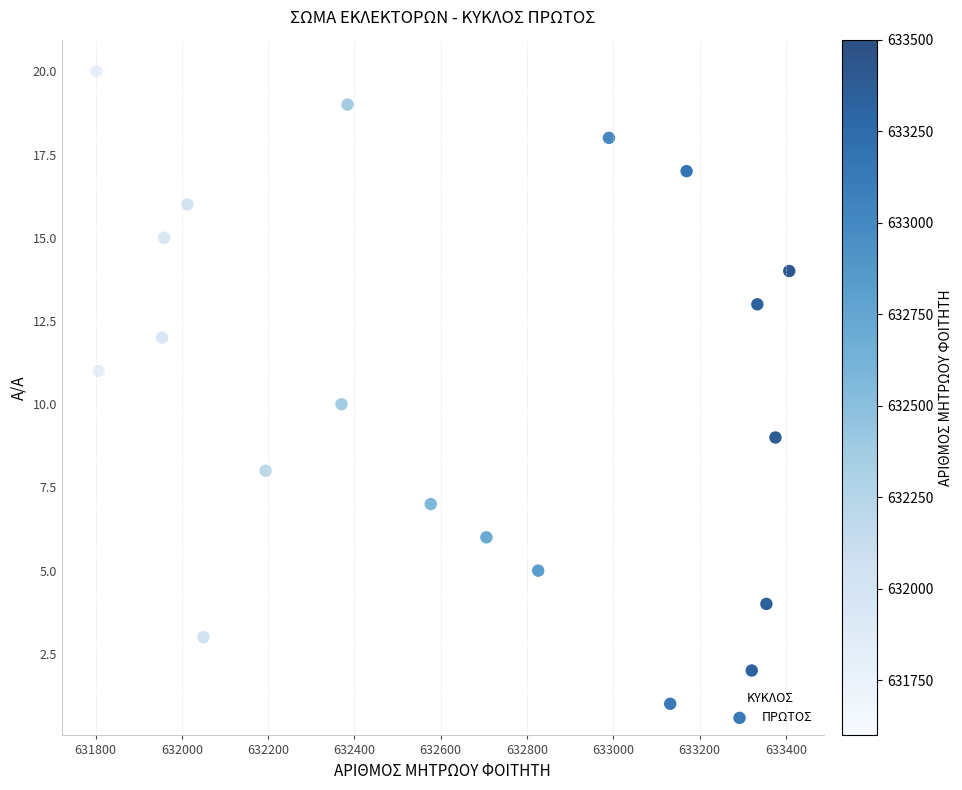

What is the range of X values (max minus min)?

1606